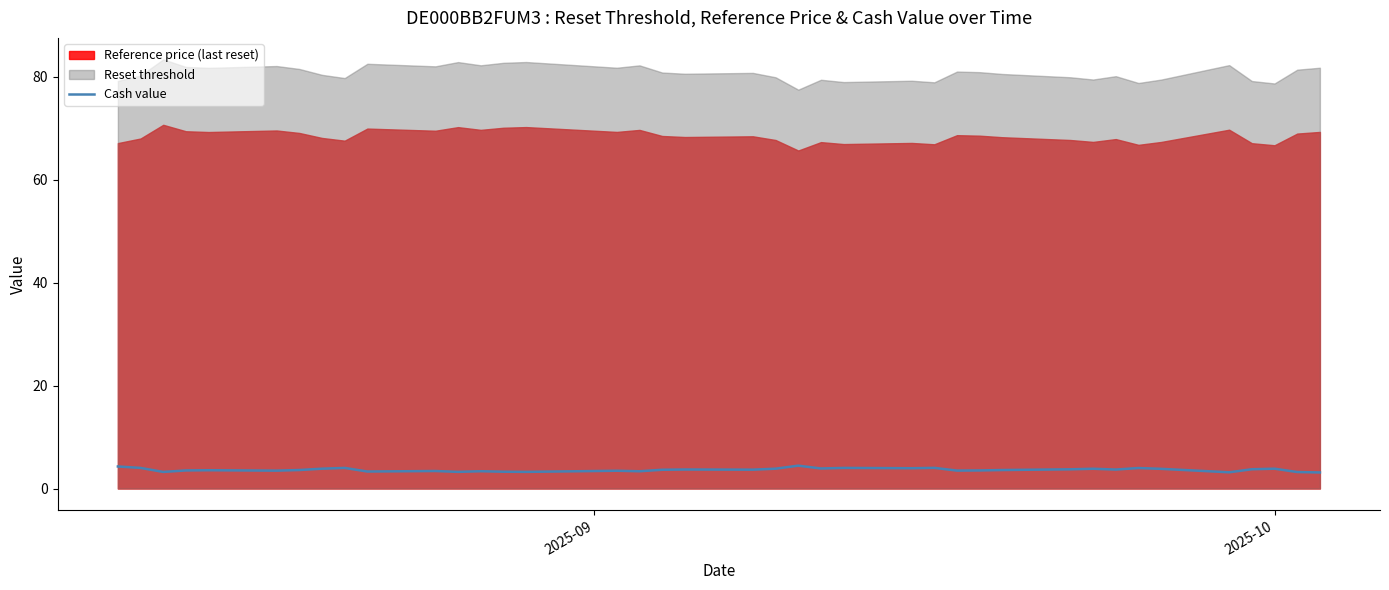

What is the maximum value for Cash value?

4.4